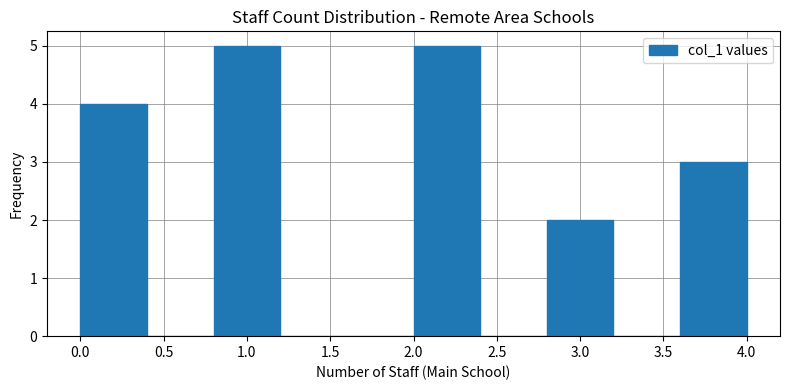

Reading left to right, list every bar in this chart as the range it spans on the x-axis followed by its height. The values are not printed on the chart, so give them approximately, as read against the axis.

0.0 to 0.4: 4
0.4 to 0.8: 0
0.8 to 1.2: 5
1.2 to 1.6: 0
1.6 to 2.0: 0
2.0 to 2.4: 5
2.4 to 2.8: 0
2.8 to 3.2: 2
3.2 to 3.6: 0
3.6 to 4.0: 3